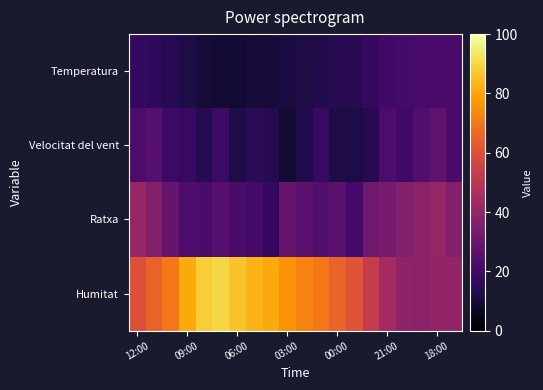

How many data points does each series have?

20